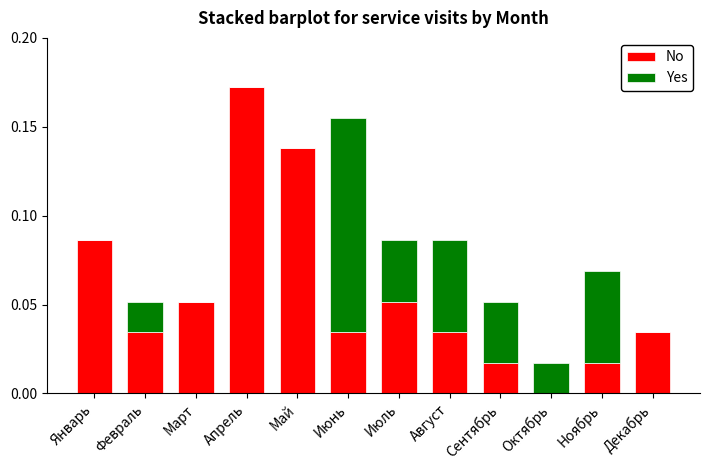

Which series has the largest range (max minus min)?

No